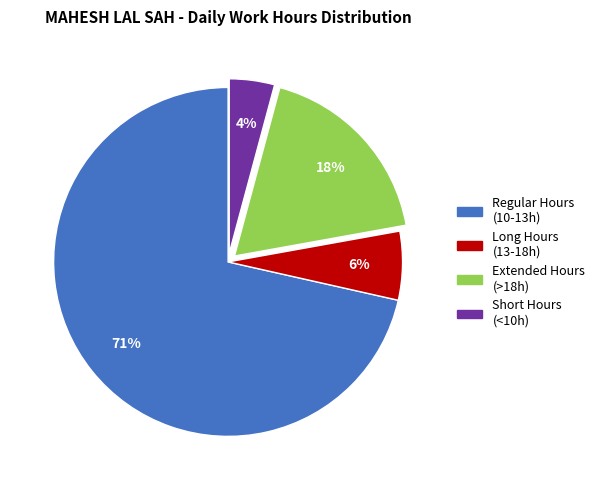

Does any single category account for the majority?

Yes